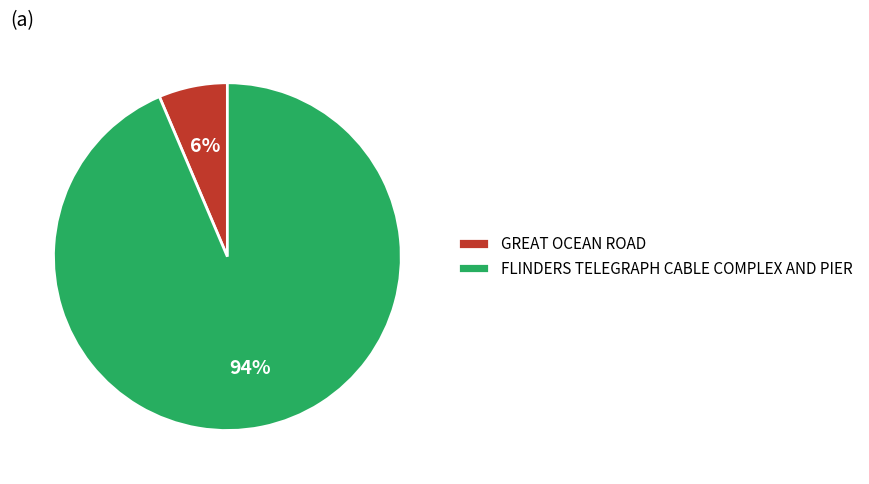

To the nearest percent, what percentage of the pie is GREAT OCEAN ROAD?

6%